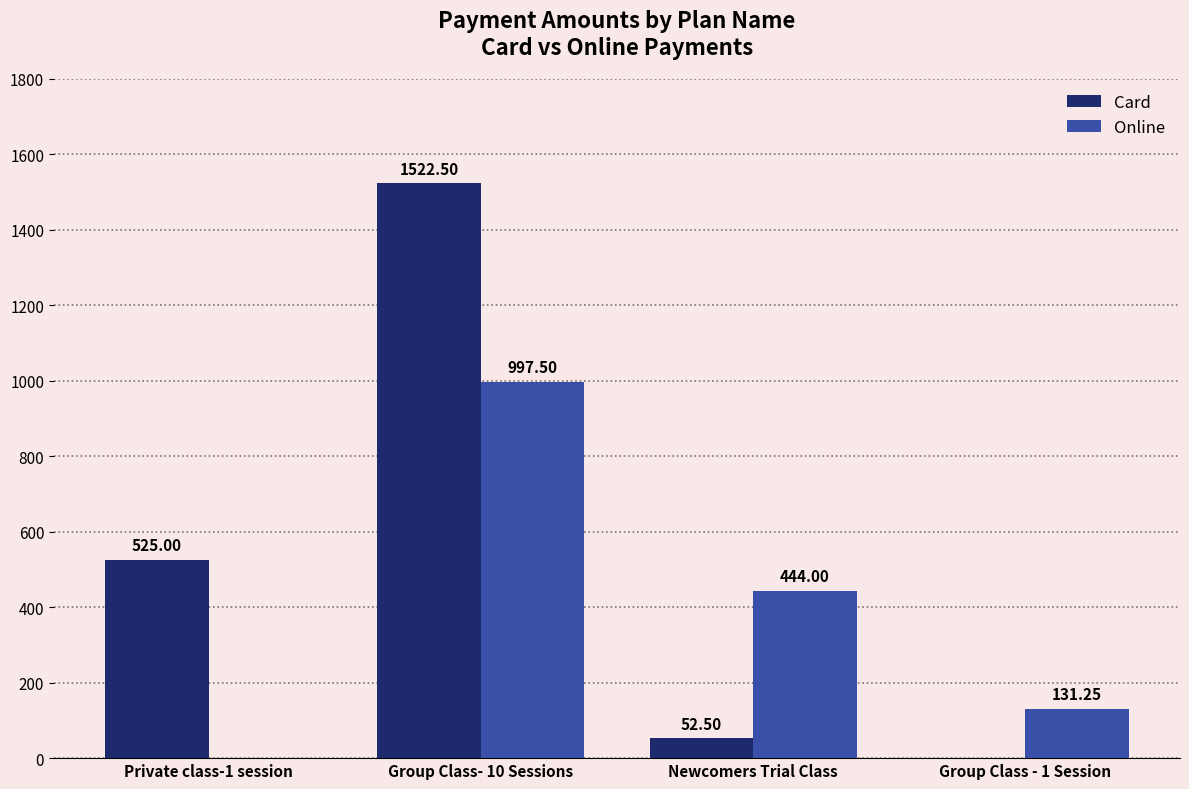

How many categories are shown in the chart?

4